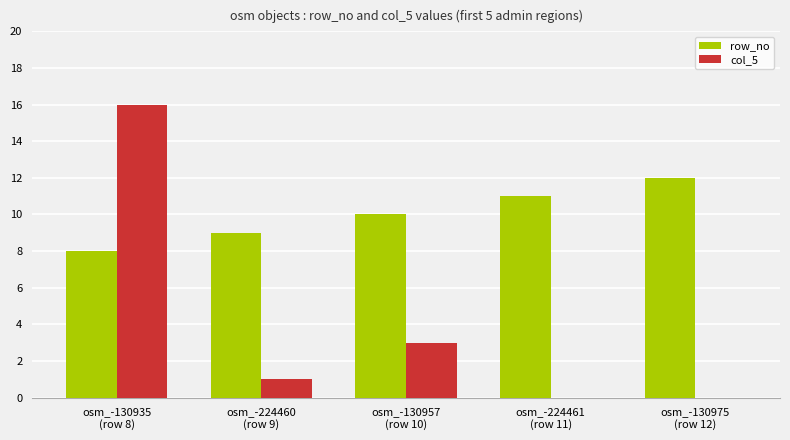

Are the bars grouped side by side (vs. stacked)?

Yes